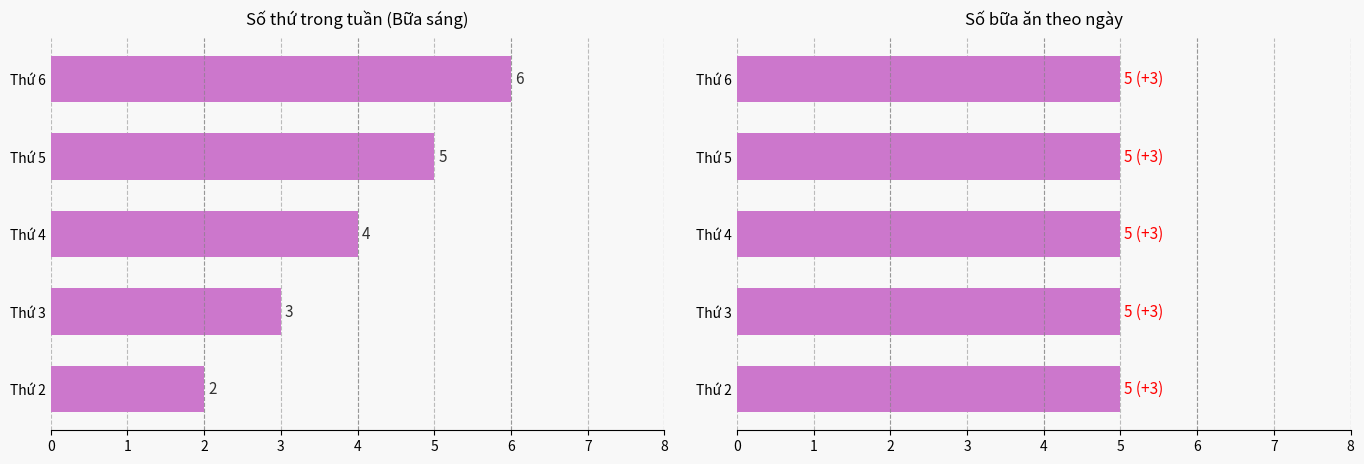

Does the chart contain stacked bars?

No